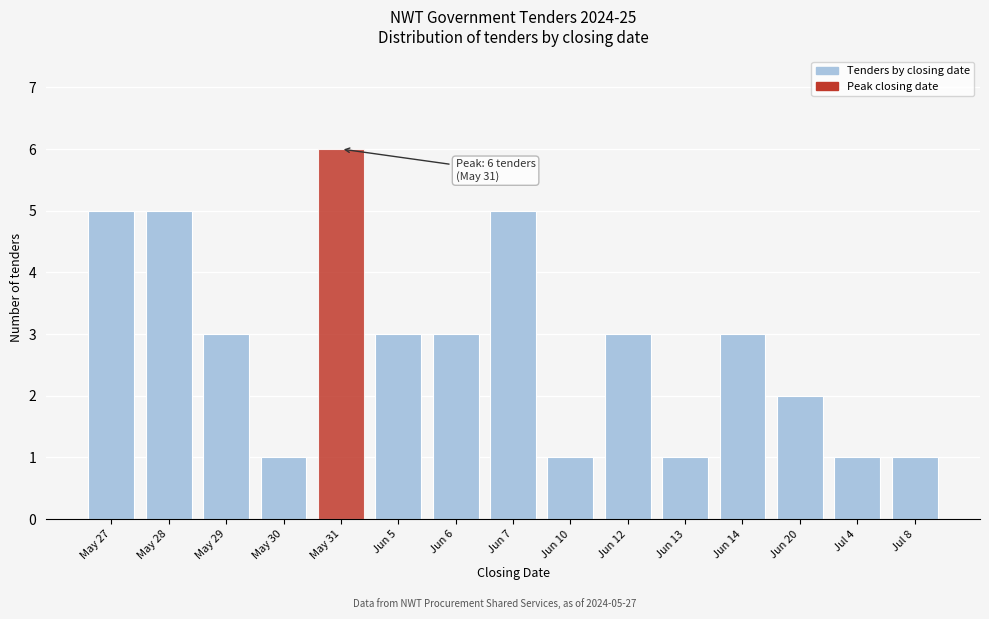

Reading left to right, transcribe all the data shown in this chart.

5	5	3	1	6	3	3	5	1	3	1	3	2	1	1